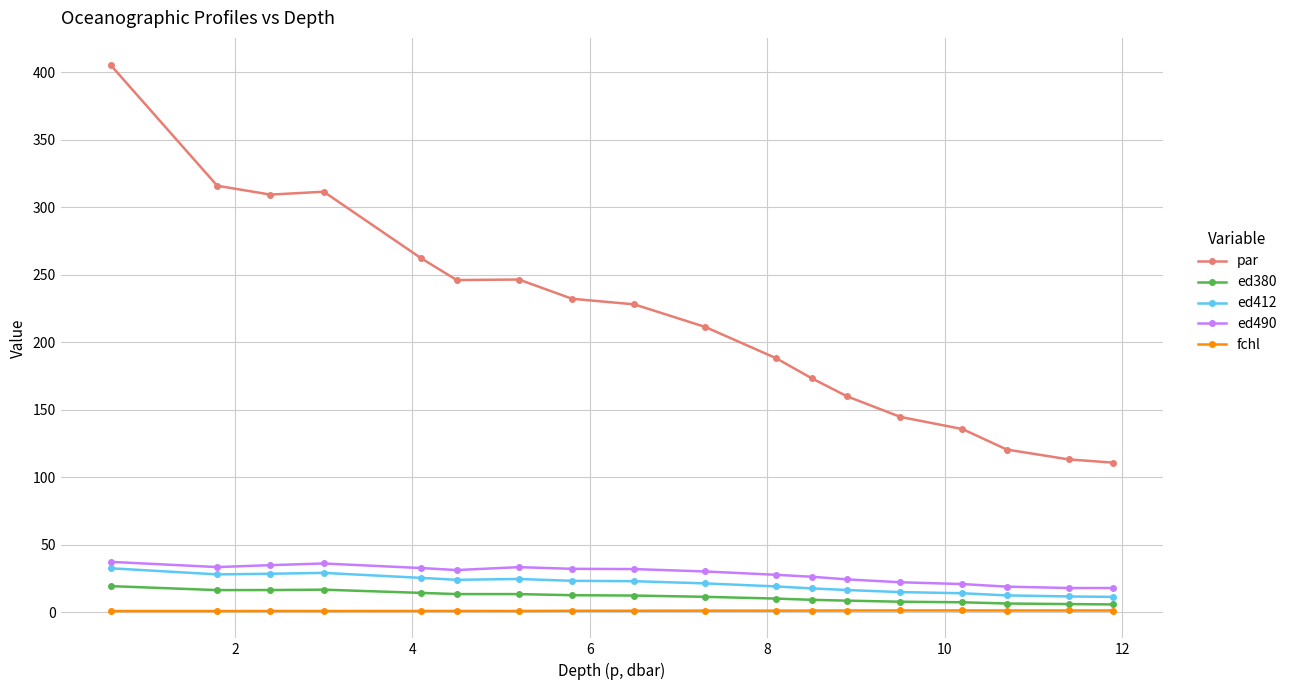

What are all the series names shown in the legend?

par, ed380, ed412, ed490, fchl